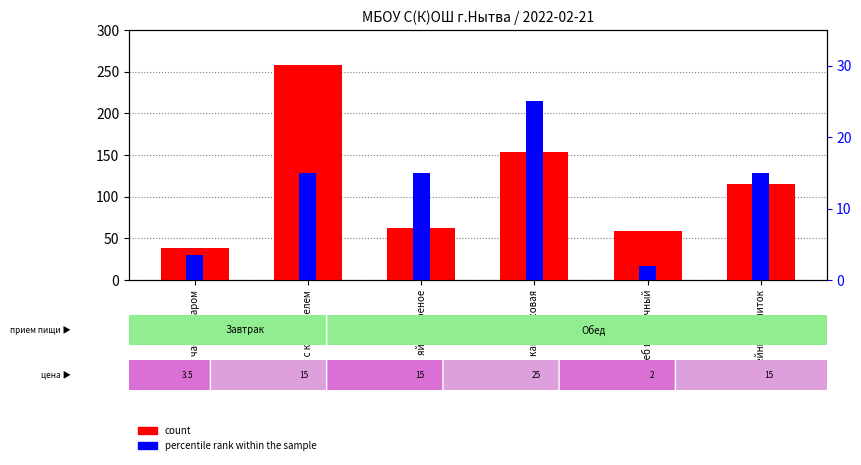

What are all the series names shown in the legend?

count, percentile rank within the sample